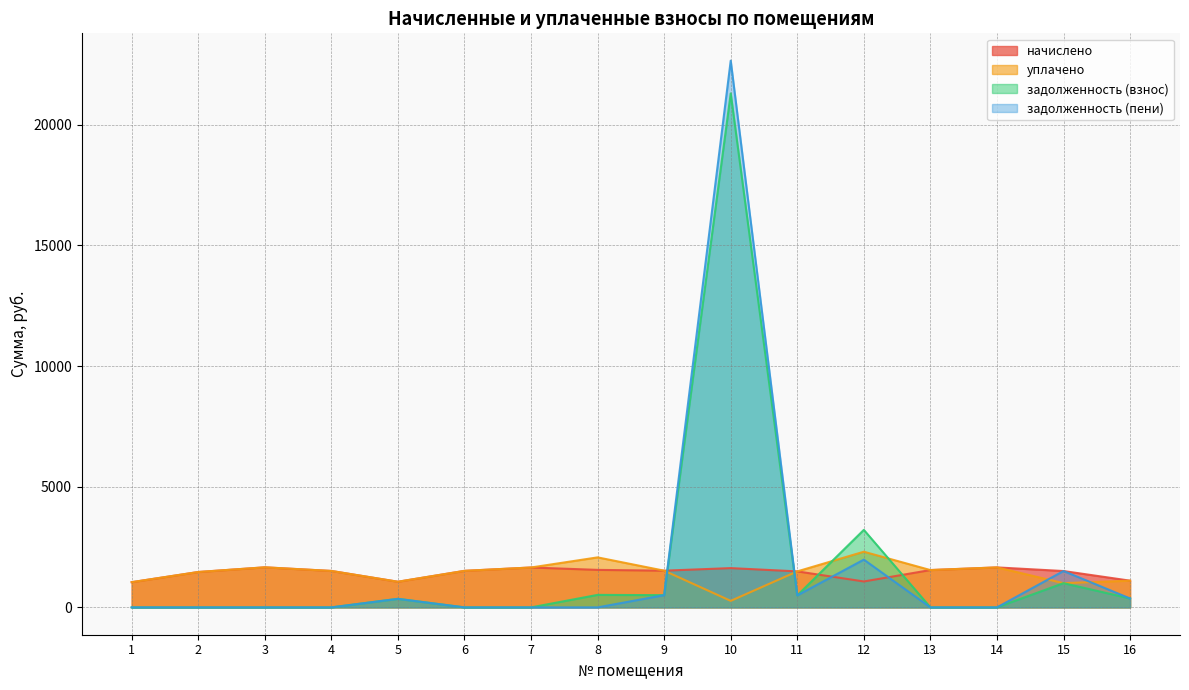

How many positive values does the задолженность (взнос) series have?

8